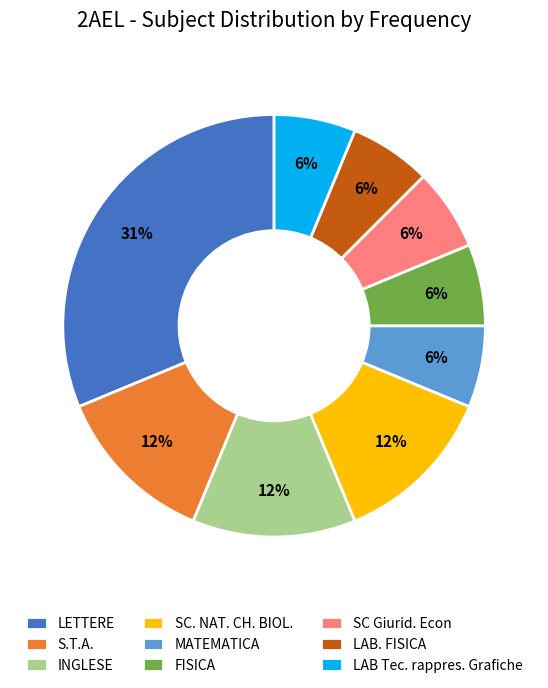

The SC Giurid. Econ slice represents 6% of the pie. True or false?

True